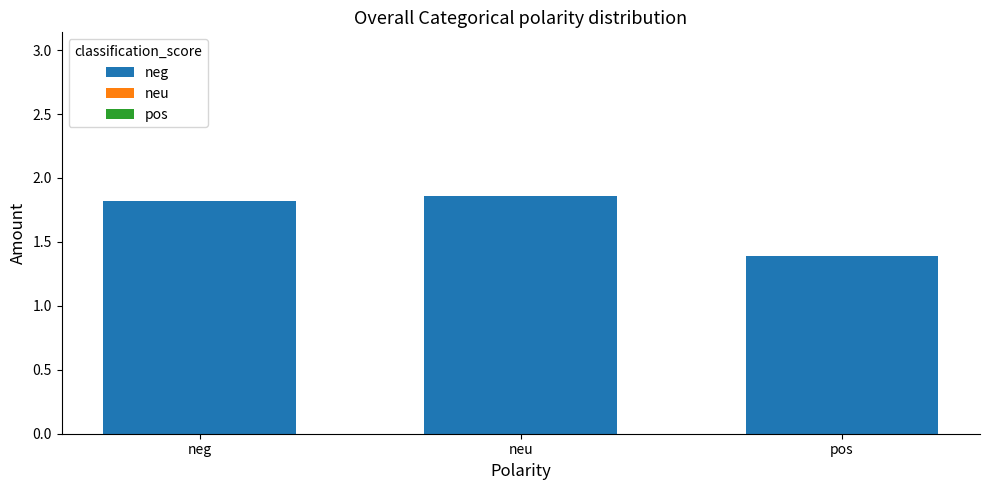

What is the change in value from neg to pos?

-0.4